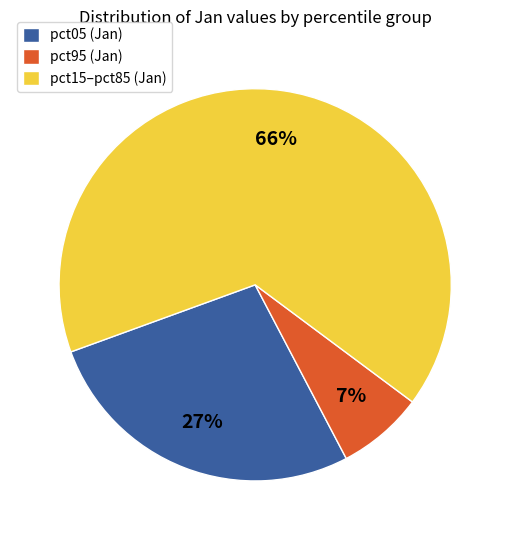

Does pct15–pct85 (Jan) represent more than half of the total?

Yes